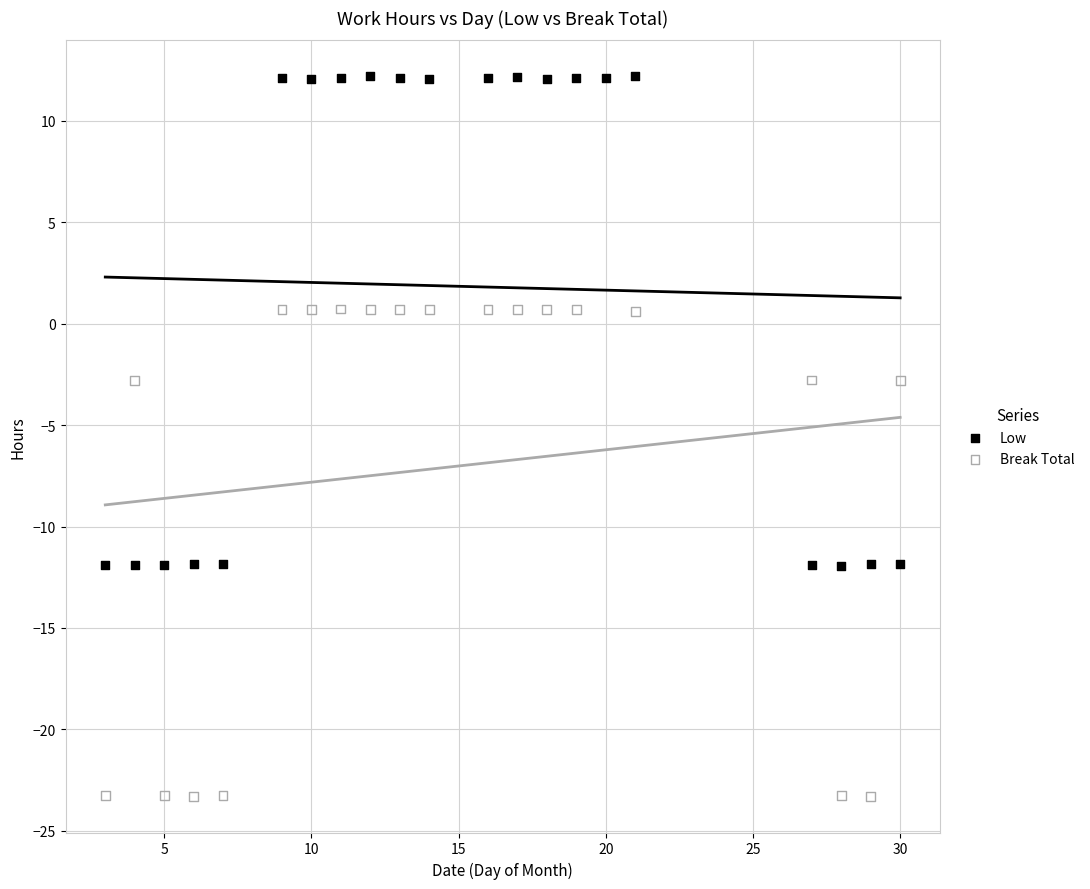

Which series contains the highest Y value?

Low